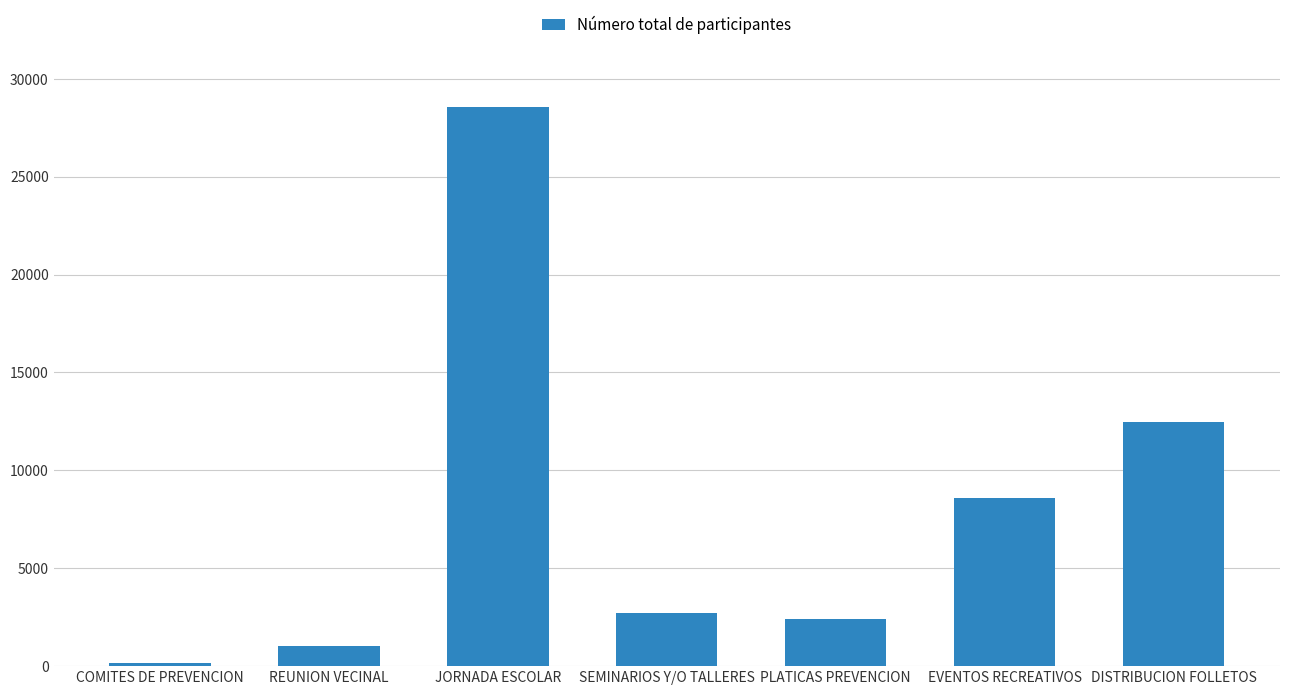

Reading left to right, transcribe all the data shown in this chart.

COMITES DE PREVENCION=162	REUNION VECINAL=1044	JORNADA ESCOLAR=28572	SEMINARIOS Y/O TALLERES=2729	PLATICAS PREVENCION=2414	EVENTOS RECREATIVOS=8589	DISTRIBUCION FOLLETOS=12464